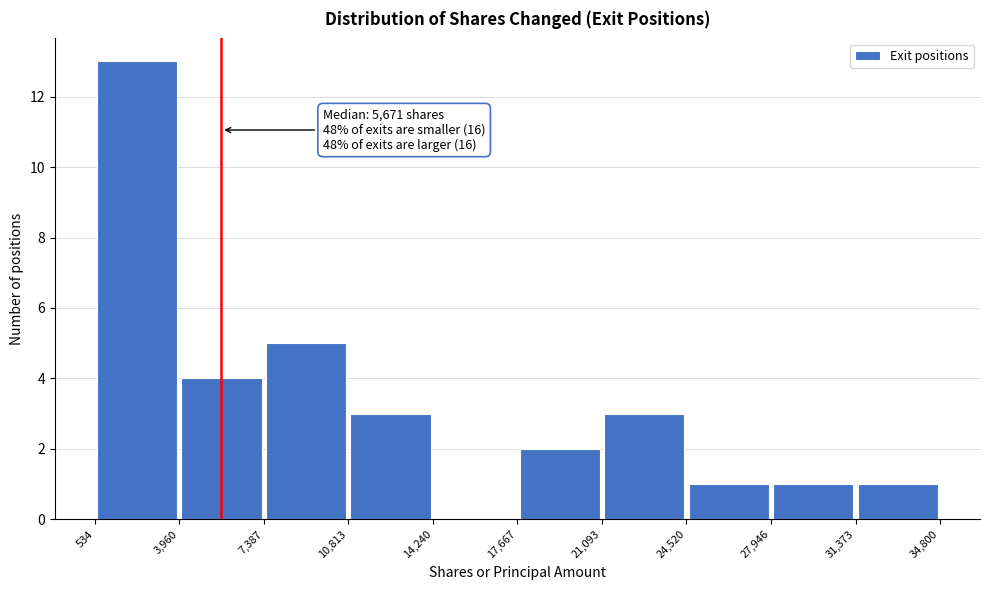

Which range on the x-axis has the tallest bar?

534 to 3,960